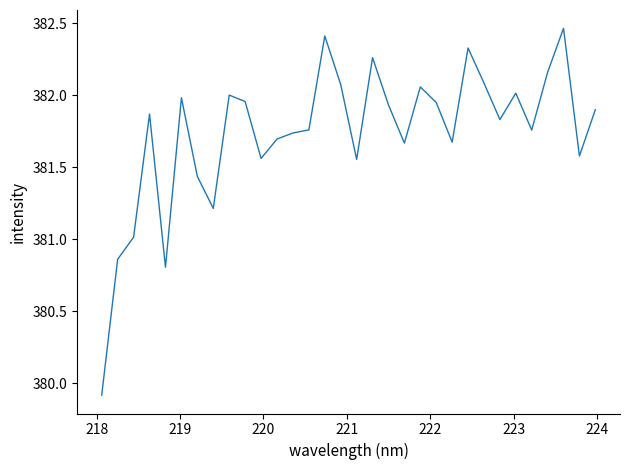

What is the minimum value shown in the chart?

379.9